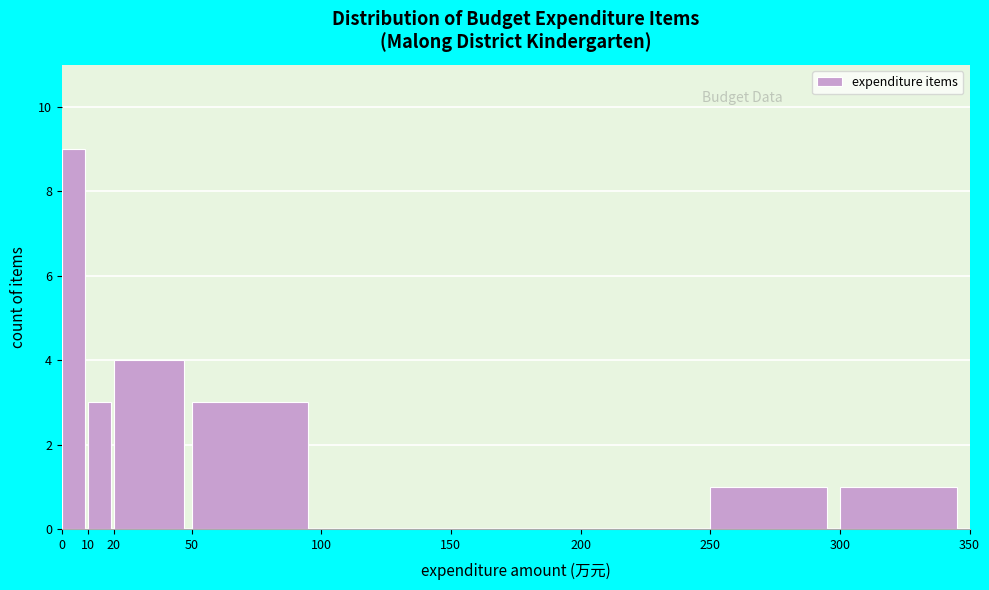

Which range on the x-axis has the tallest bar?

0 to 10